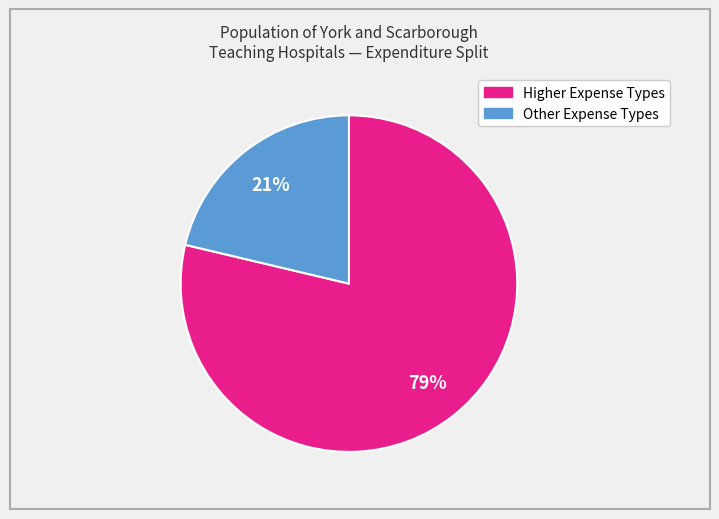

To the nearest percent, what is the average slice percentage?

50%